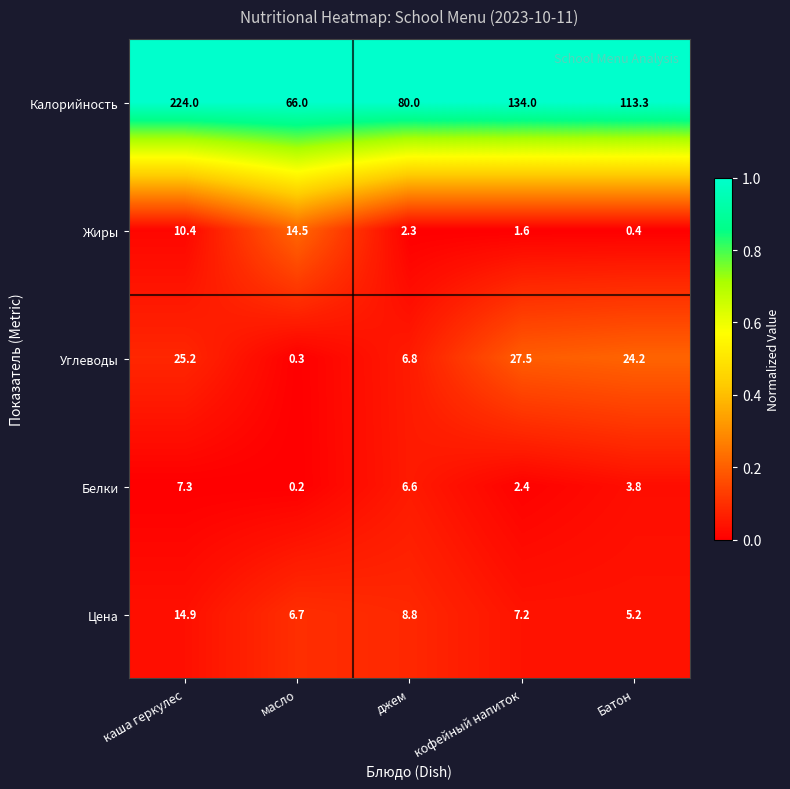

Is it true that Белки equals 2.3 at каша геркулес?

False